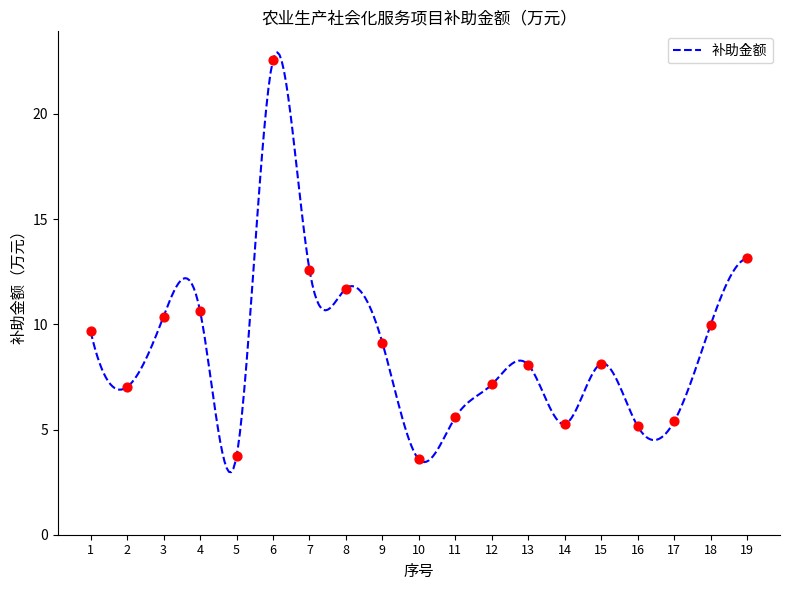

Between 19 and 3, which is larger?

19